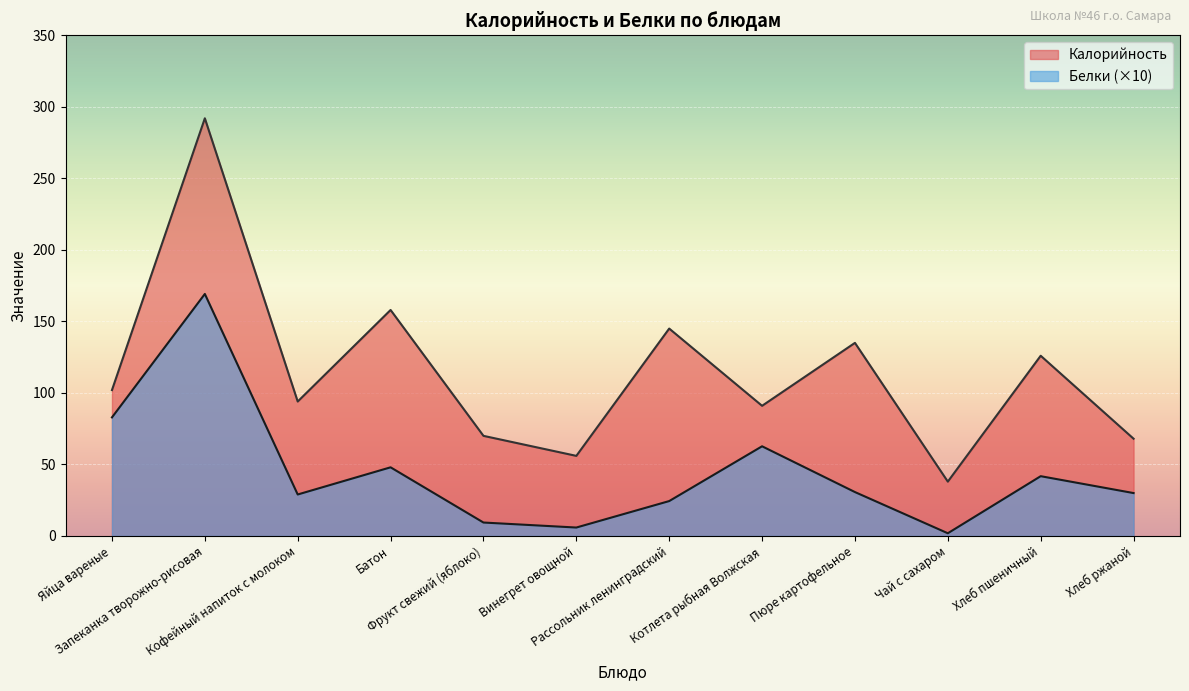

Between Кофейный напиток с молоком and Винегрет овощной, which series saw the biggest shift?

Калорийность